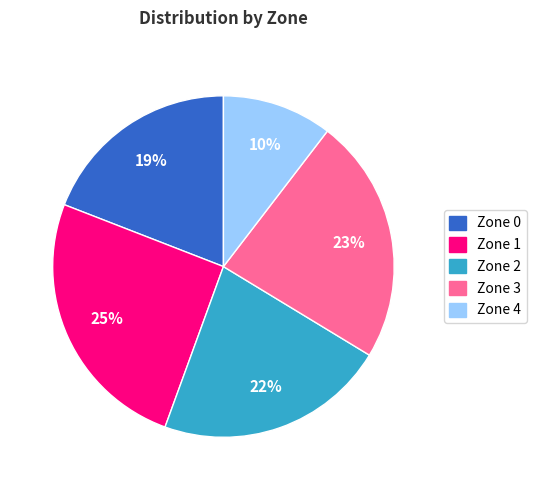

True or false: Zone 0 accounts for 27% of the total.

False